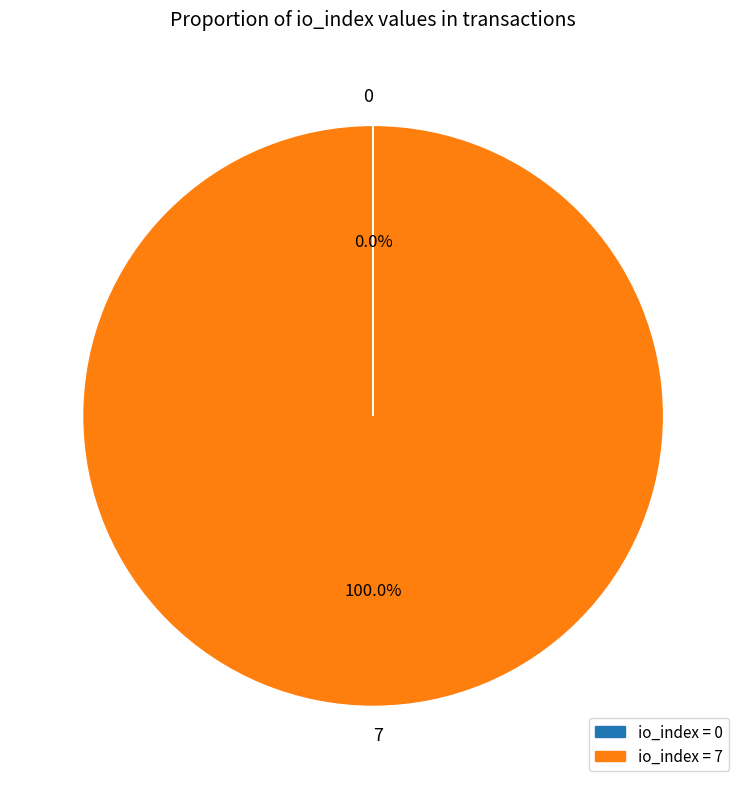

Is there a majority slice in this chart?

Yes